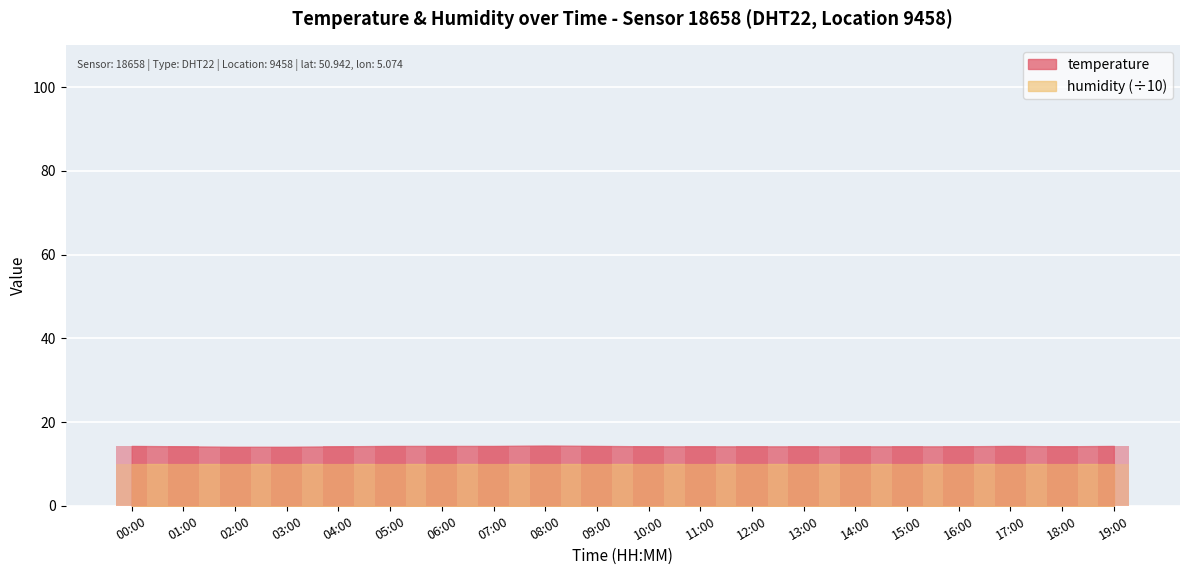

Reading left to right, transcribe all the data shown in this chart.

14.3	14.2	14.1	14.1	14.2	14.3	14.3	14.3	14.4	14.3	14.2	14.2	14.2	14.2	14.2	14.2	14.2	14.3	14.2	14.3